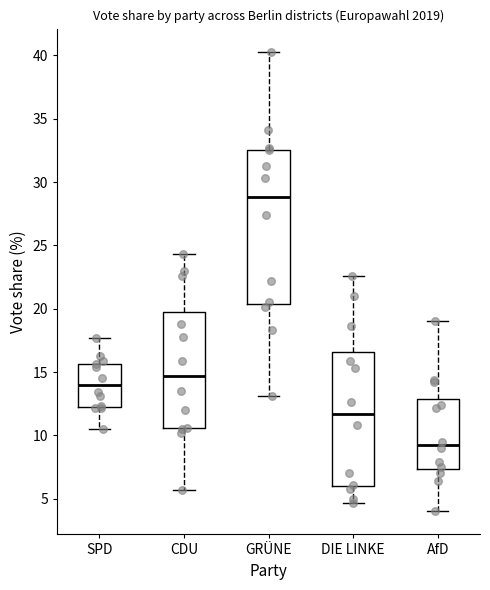

Comparing the boxes themselves (not the whiskers), which one is the tallest?

GRÜNE